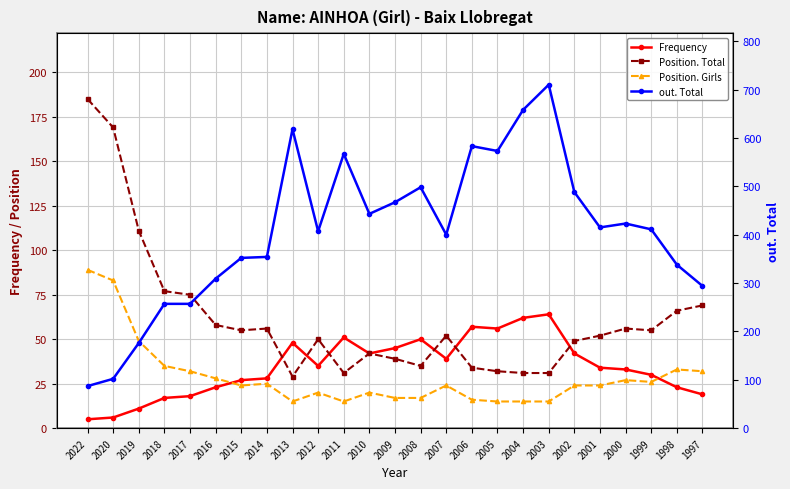

Reading left to right, what are all the values shown in this chart?

Frequency: 5	6	11	17	18	23	27	28	48	35	51	42	45	50	39	57	56	62	64	42	34	33	30	23	19
Position. Total: 185	169	111	77	75	58	55	56	29	50	31	42	39	35	52	34	32	31	31	49	52	56	55	66	69
Position. Girls: 89	83	49	35	32	28	24	25	15	20	15	20	17	17	24	16	15	15	15	24	24	27	26	33	32
out. Total: 87	102	176	257	257	309	352	354	618	407	567	443	467	498	400	583	573	658	710	488	415	423	411	338	294